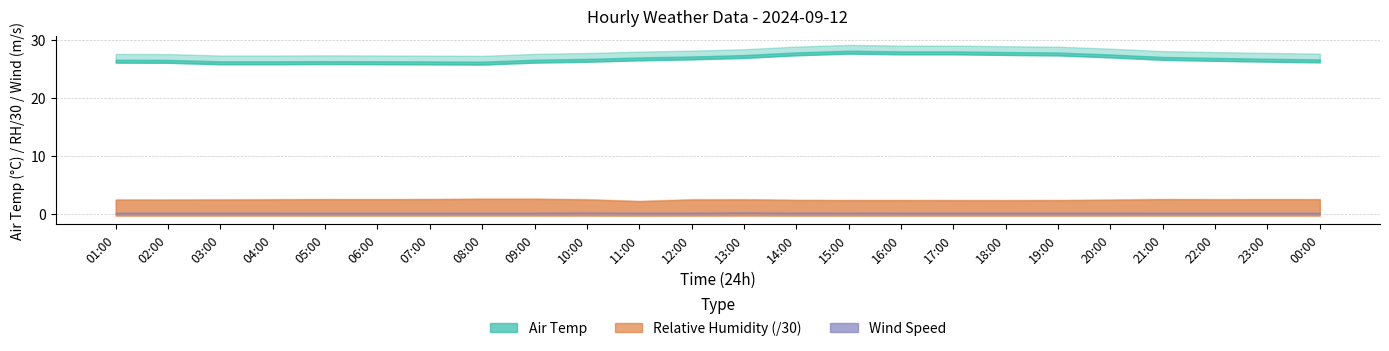

What is the average value of the Air Temp series?

27.0